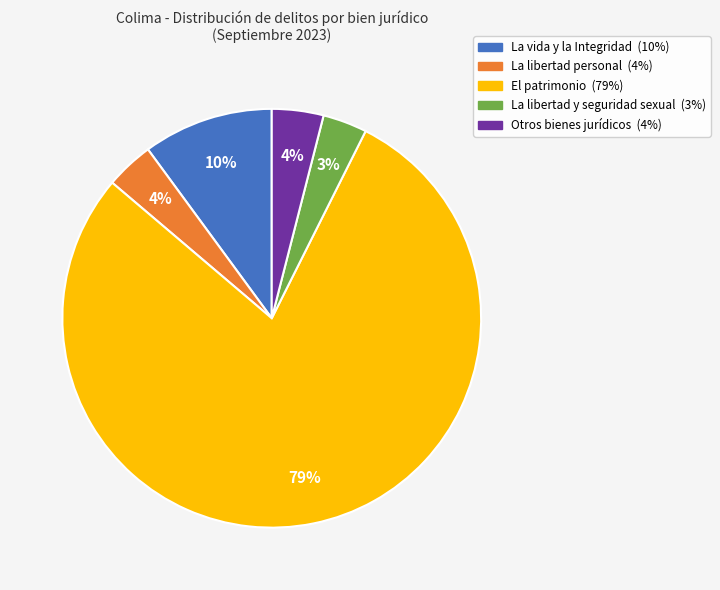

Which category accounts for the majority?

El patrimonio